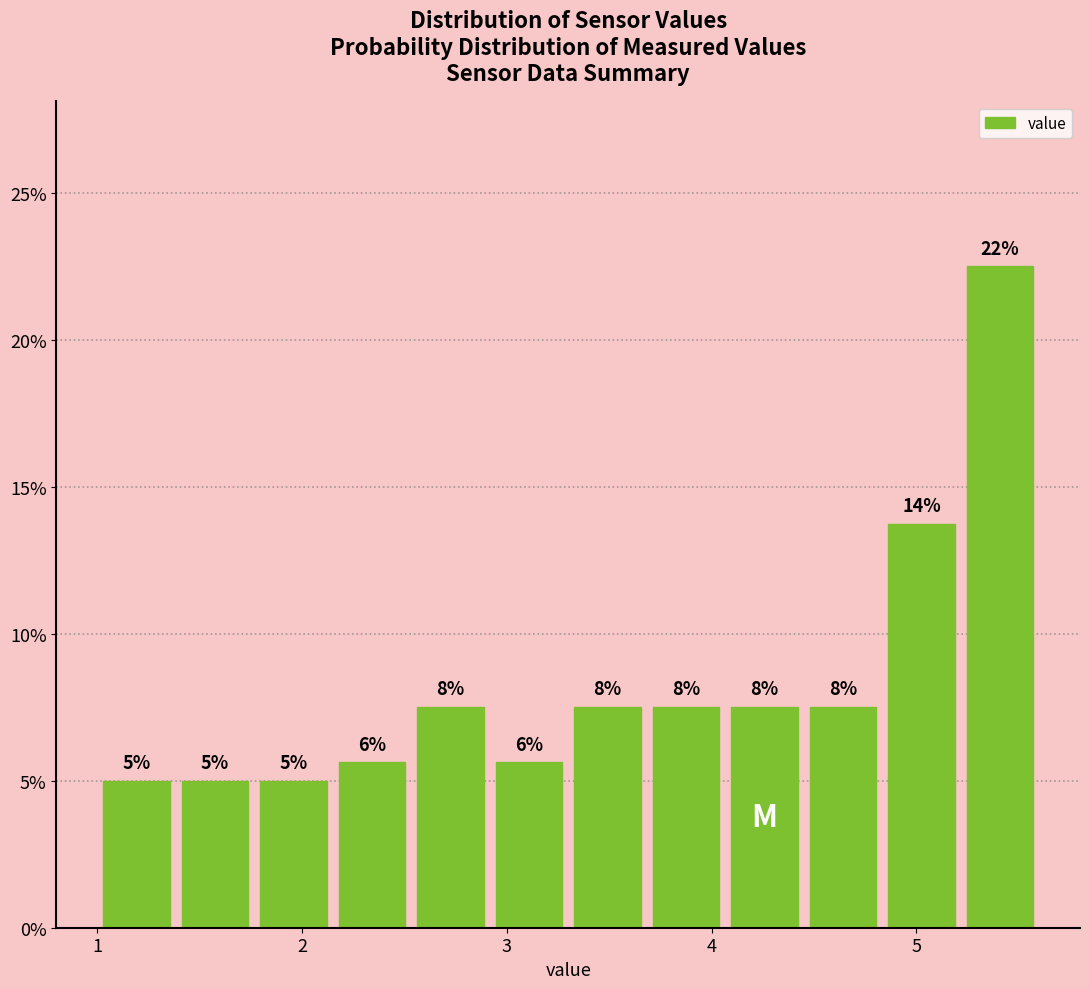

Read against the x-axis, roughly where is the centre of the tallest bar?

5.4